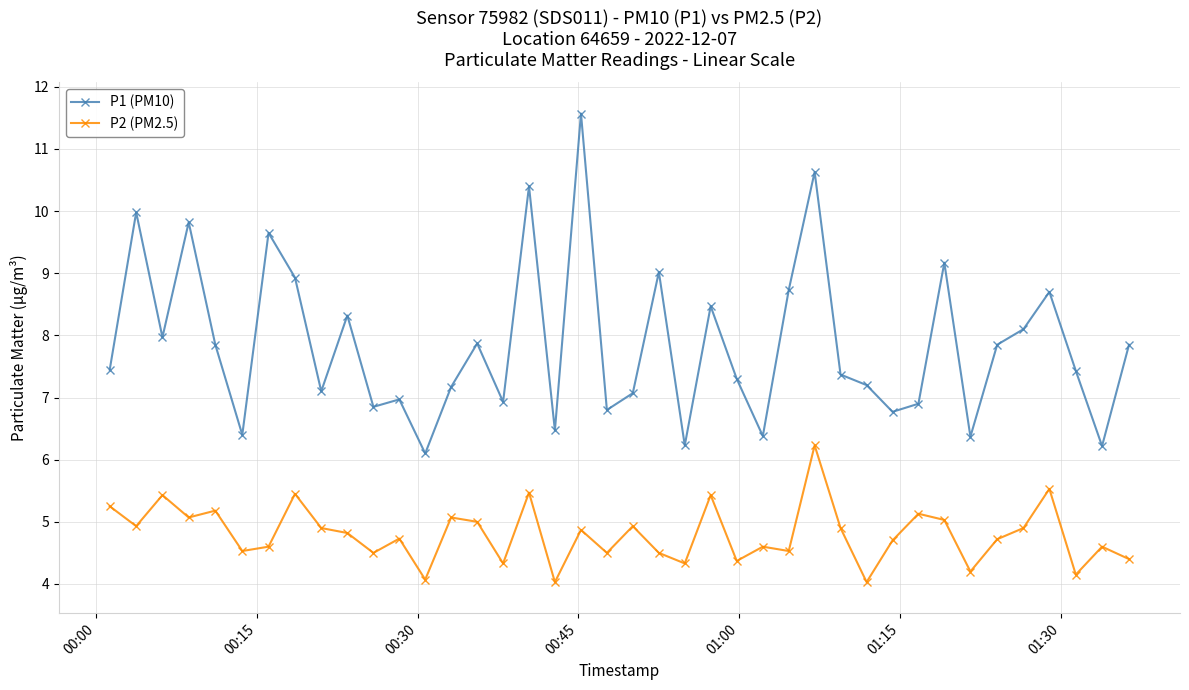

What is the value of the P1 (PM10) point at the 30th from the left?

7.2